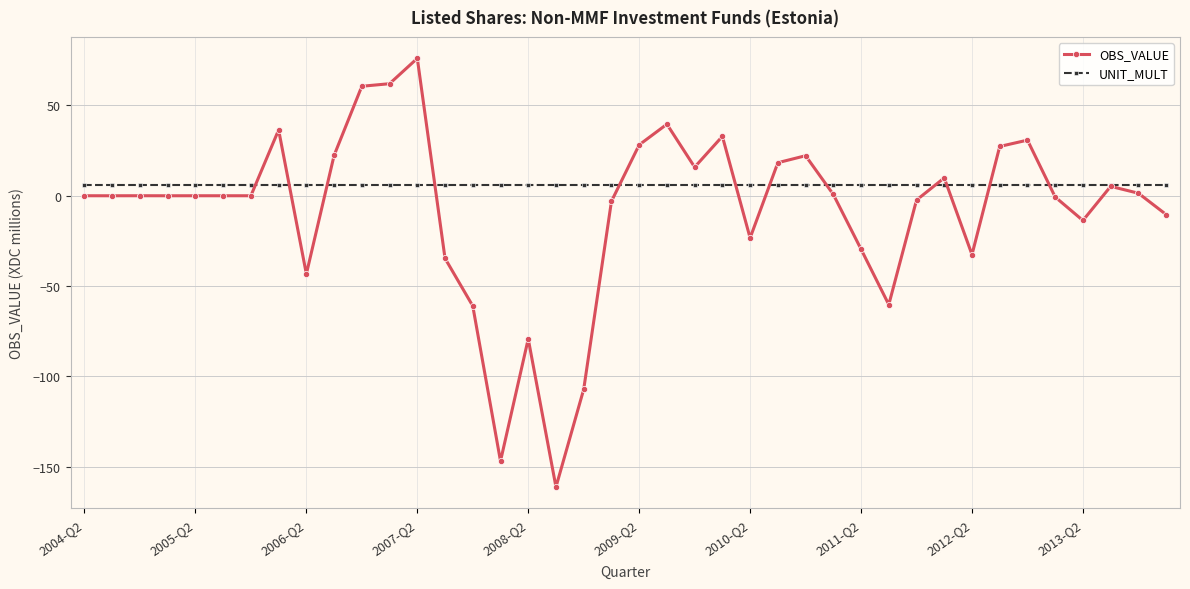

What is the difference between the second highest and second lowest values in the OBS_VALUE series?

209.0